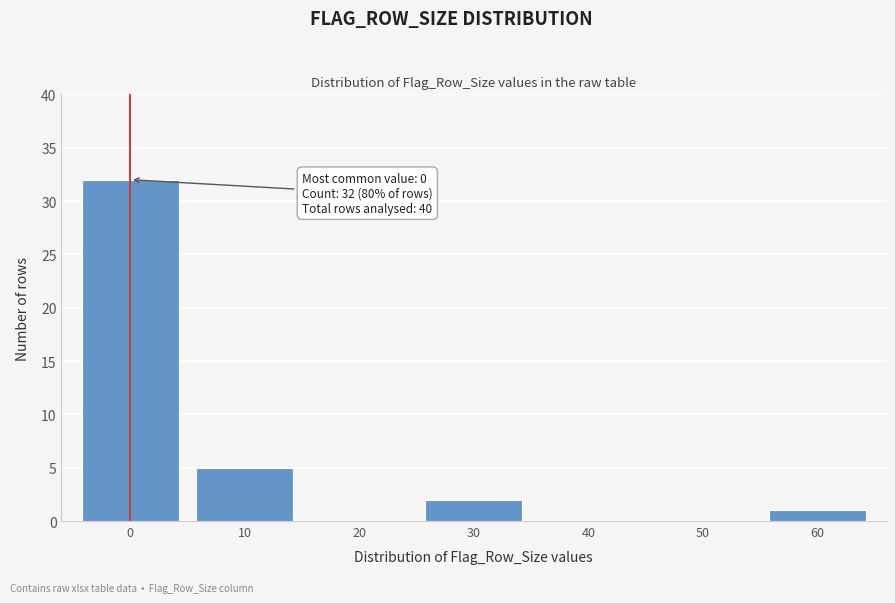

Reading left to right, list all the values displayed in this chart.

0=32	10=5	20=0	30=2	40=0	50=0	60=1